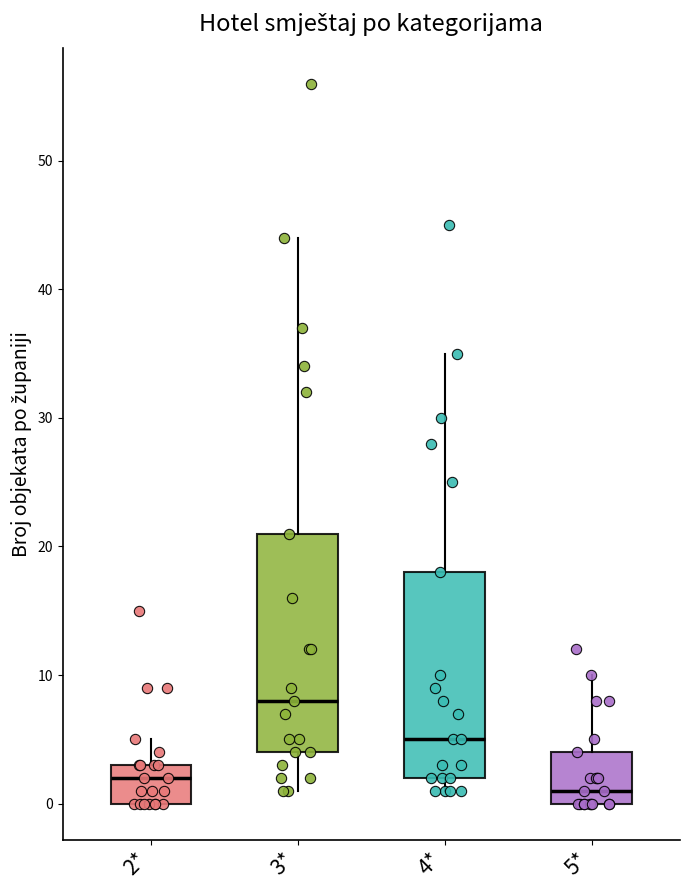

Which box has the lowest median line?

5*